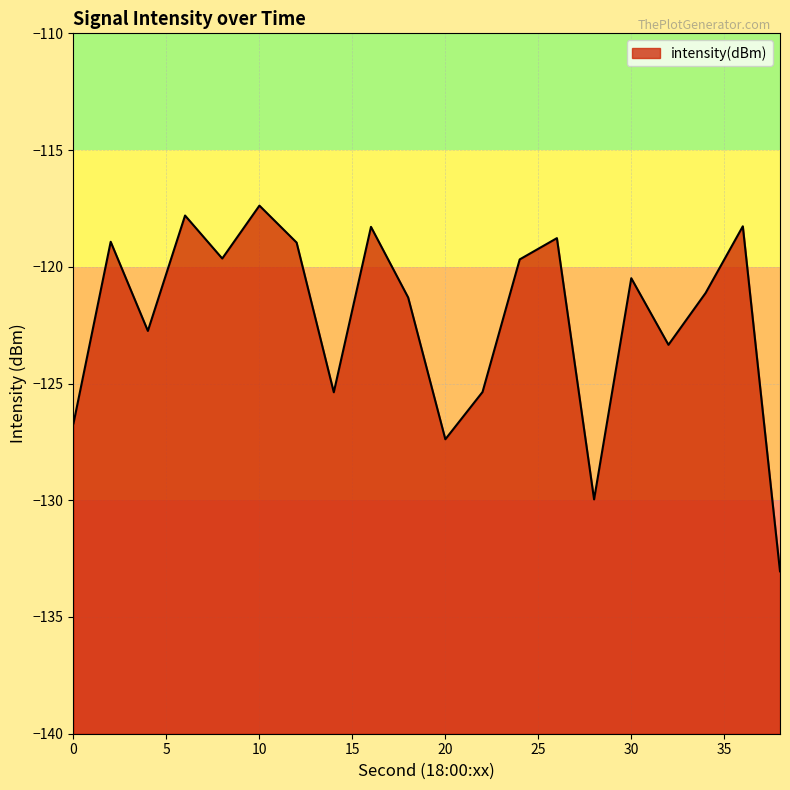

What is the smallest value displayed?

-133.0